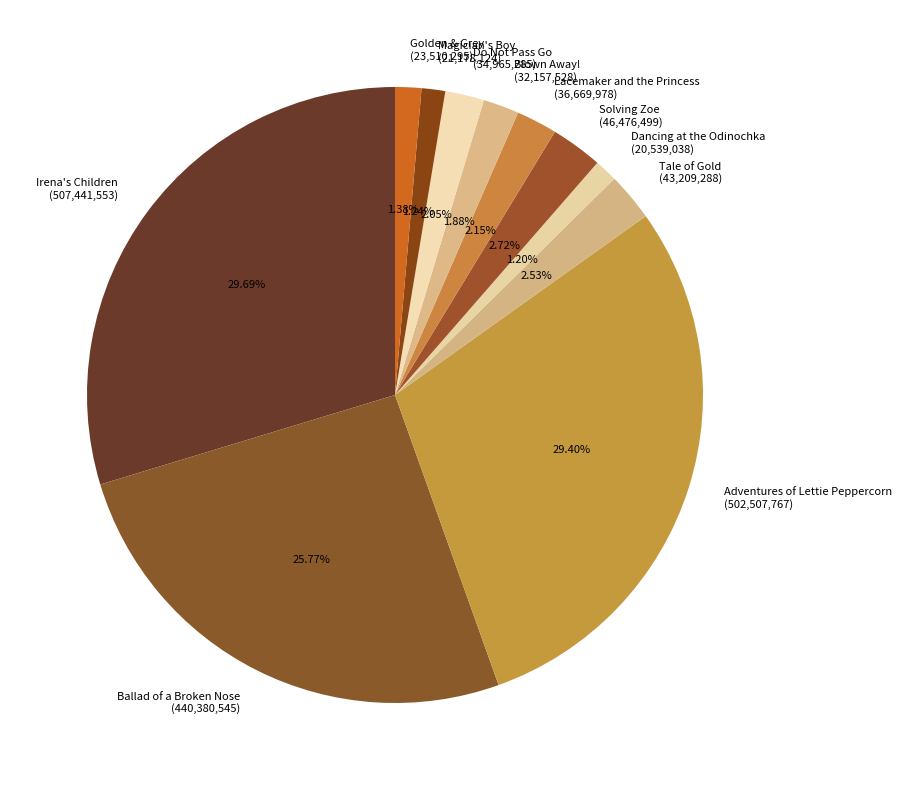

What is the ratio of the value at Ballad of a Broken Nose to the value at Do Not Pass Go?

12.6